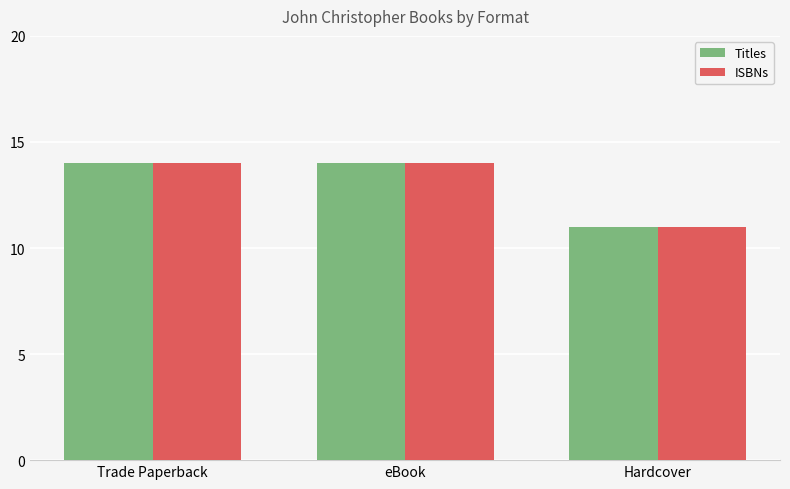

What is the lowest value of the ISBNs series?

11